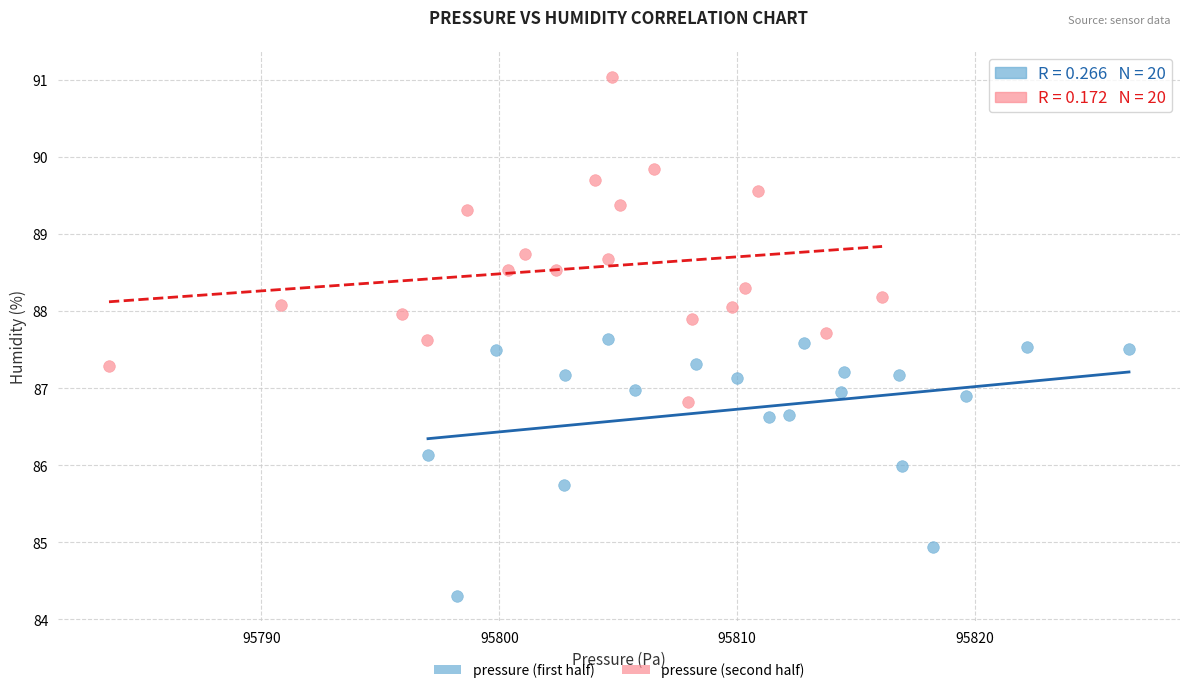

Which series reaches the minimum Y coordinate?

pressure (first half)